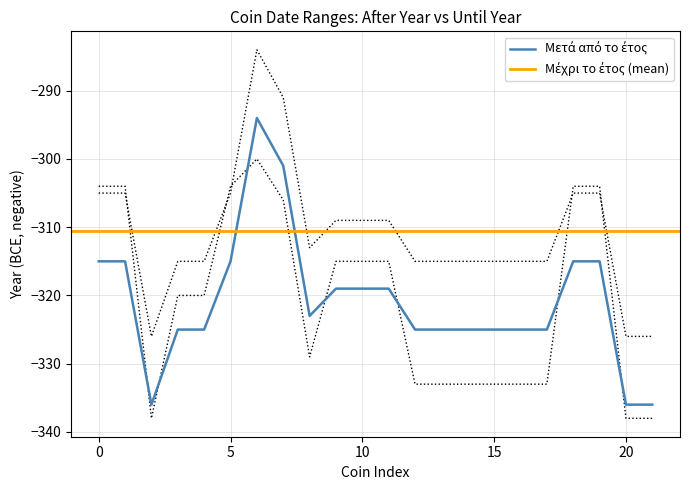

Which series changed the most between price.3614 and price.3675?

Μετά από το έτος